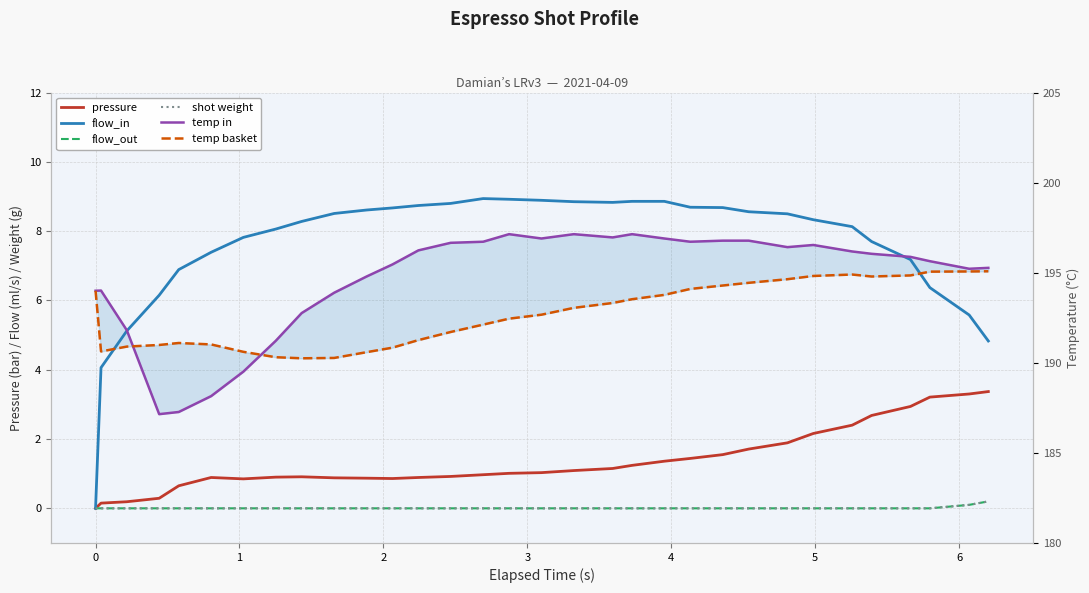

Which series has the largest total across all categories?

water_temperature_in